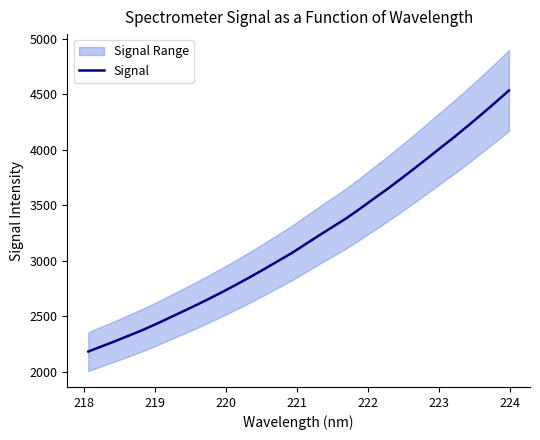

True or false: the data has more than 2 interior local peaks.

False